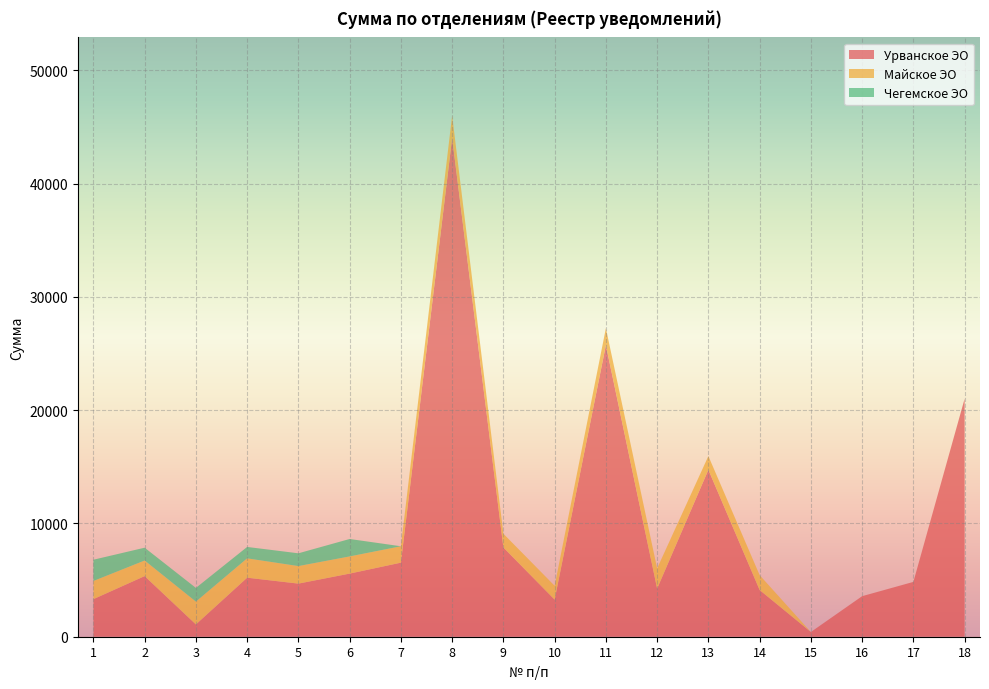

Reading left to right, transcribe all the data shown in this chart.

Урванское ЭО: 3316.1	5351.1	1085.8	5210.3	4686.8	5571.3	6536.2	44016.6	7874.6	3274.8	25730.8	4248.1	14732.3	4122.8	416.6	3578.1	4839.5	21004.6
Майское ЭО: 1603.8	1374.9	2015.6	1706.8	1548.4	1516.2	1448.4	1979.4	1215.0	1222.3	1501.0	1784.9	1211.8	1314.7	0.0	0.0	0.0	0.0
Чегемское ЭО: 1875.0	1130.8	1206.7	1006.7	1127.4	1537.9	0.0	0.0	0.0	0.0	0.0	0.0	0.0	0.0	0.0	0.0	0.0	0.0